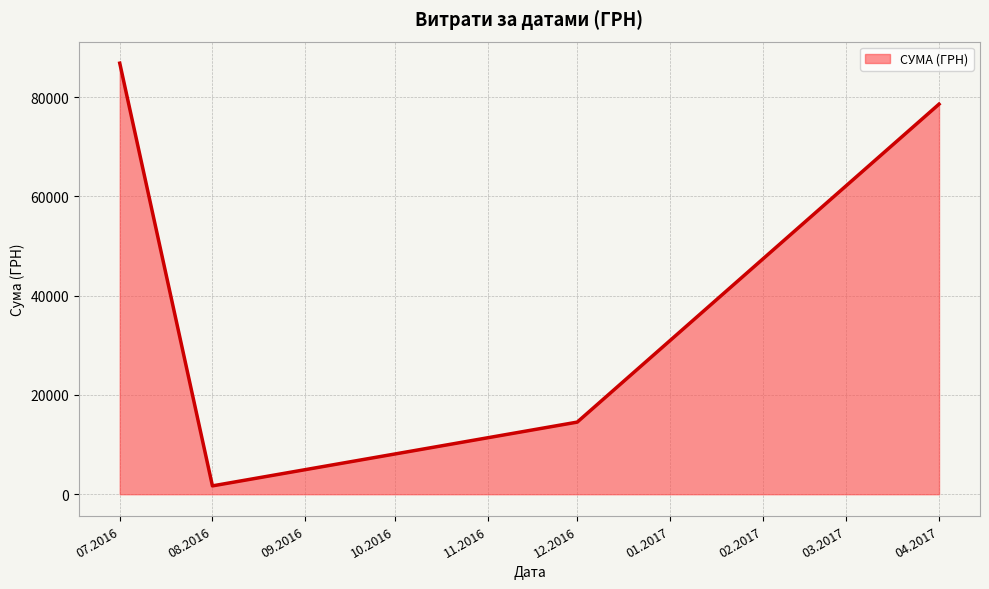

Rank the categories by value from lowest to highest.

08.2016, 12.2016, 04.2017, 07.2016